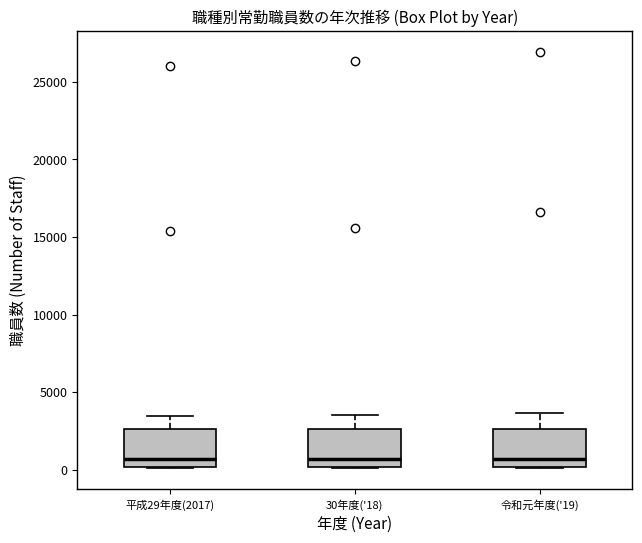

Reading left to right, transcribe this box plot: for each box, give where its median line is, the range the box spans, and where its two whiskers end, as read against the y-axis. The values are not printed on the chart, so give them approximately, as read against the axis.

平成29年度(2017): median 500, box 0 to 2500, whiskers 0 to 3500
30年度('18): median 500, box 0 to 2500, whiskers 0 to 3500
令和元年度('19): median 500, box 0 to 2500, whiskers 0 to 3500